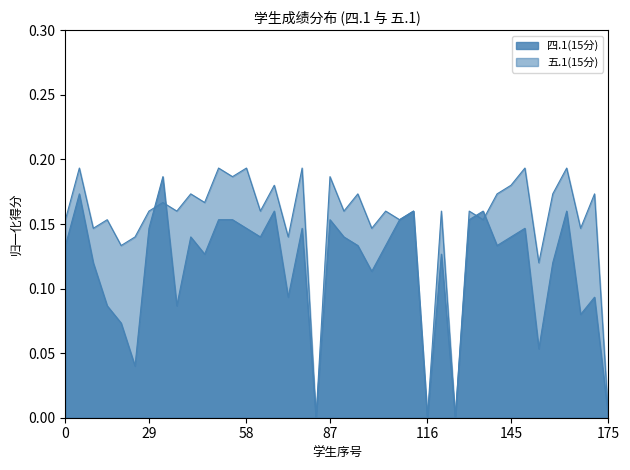

How many lines are shown in the chart?

2